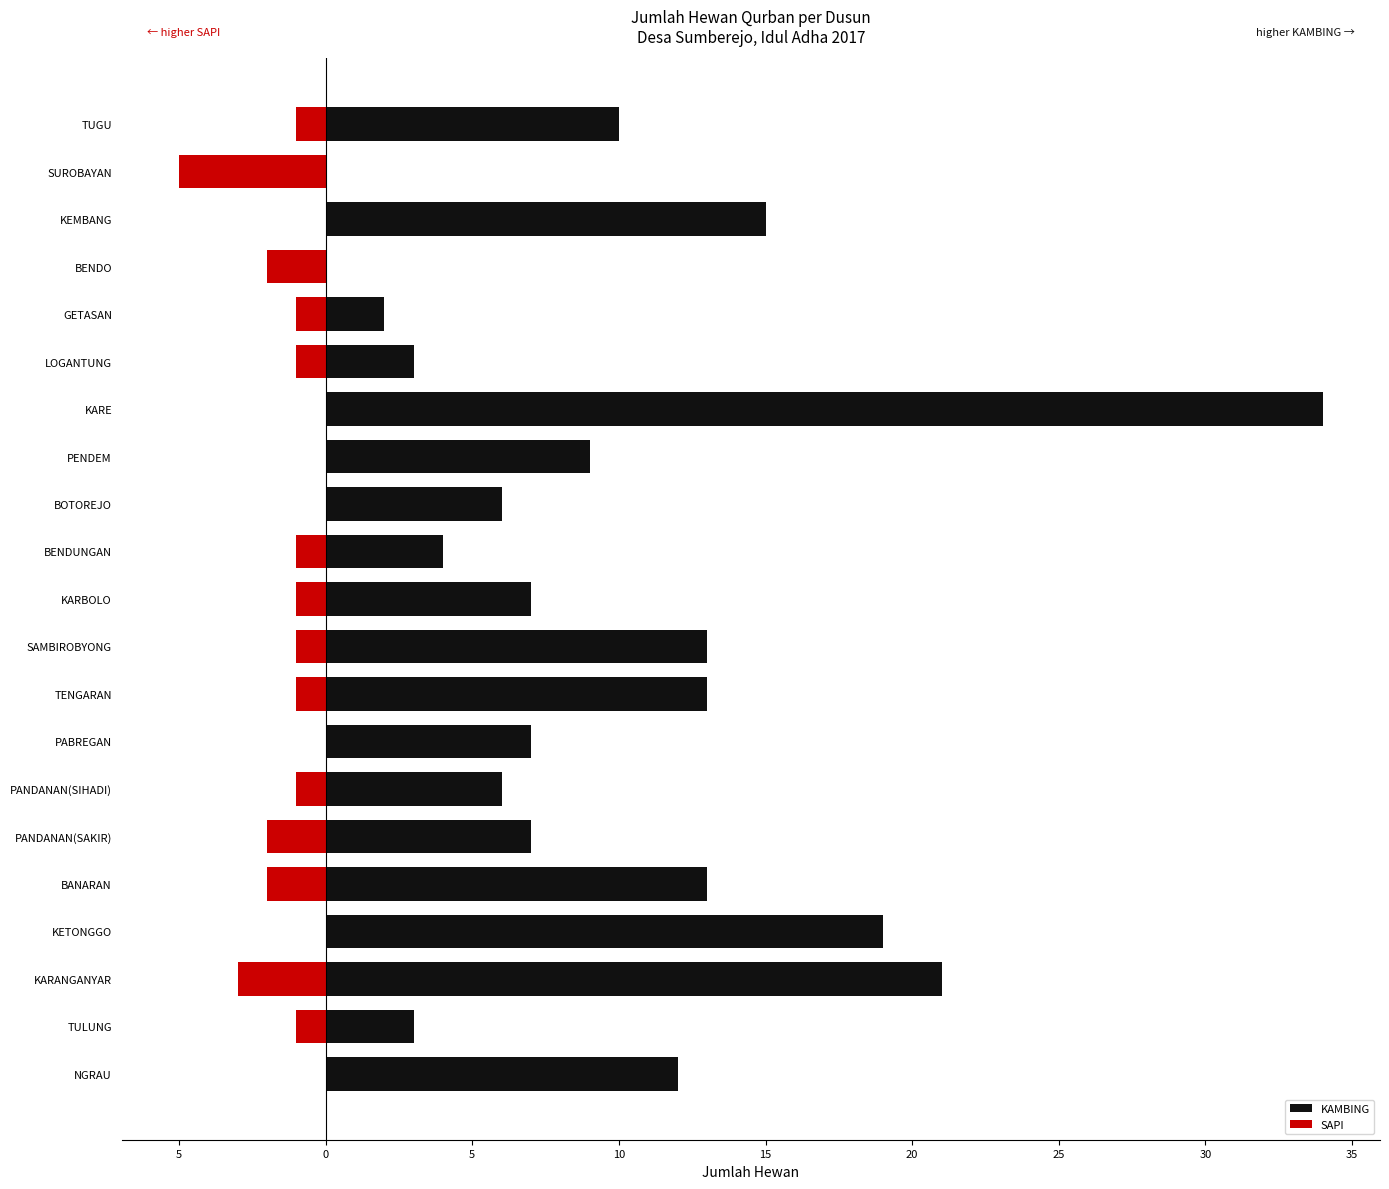

List the series in order of their peak value, highest first.

KAMBING, SAPI